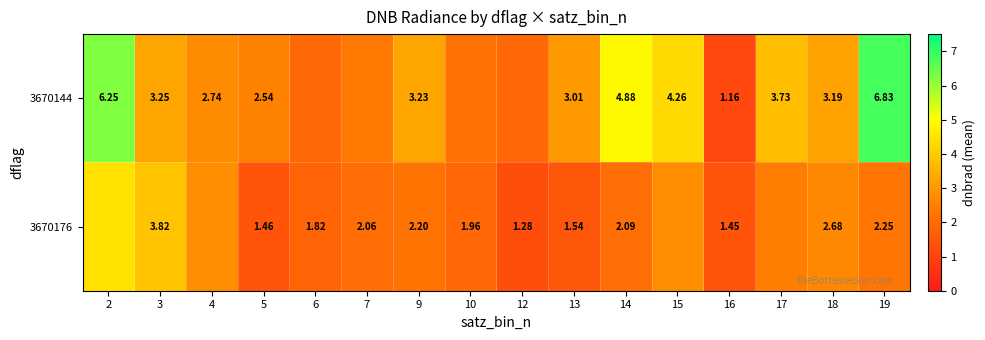

Which series has the largest range (max minus min)?

3670144